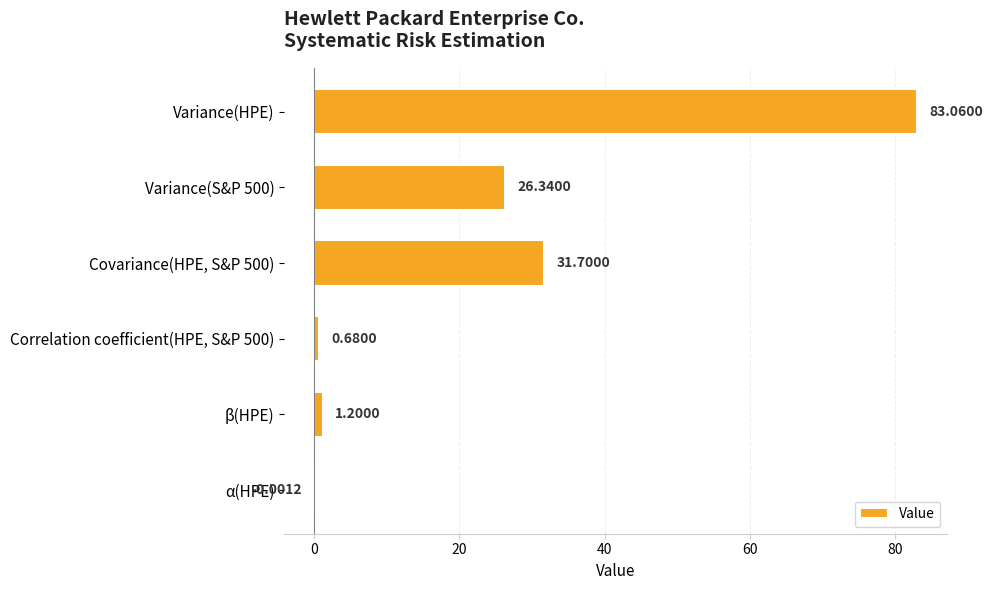

At which label is the value closest to 41?

Covariance(HPE, S&P 500)